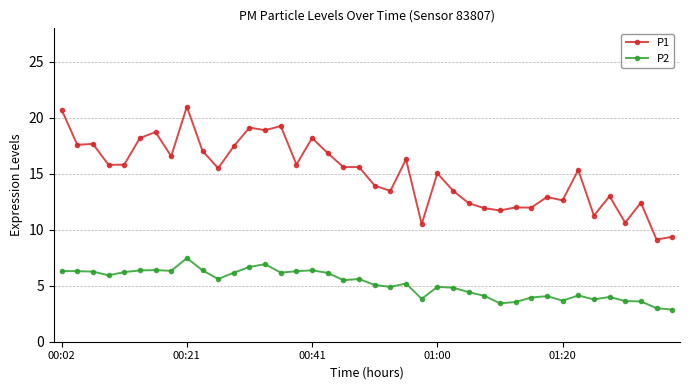

List the series in order of their overall mean, lowest first.

P2, P1